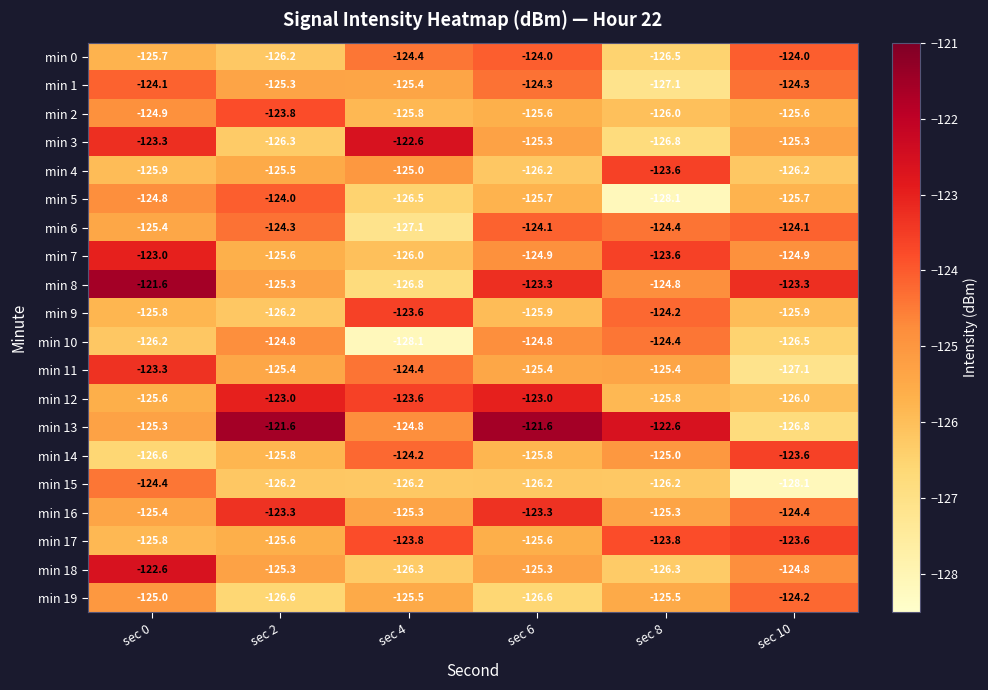

What is the spread (max minus min) of values at sec 10?

4.8